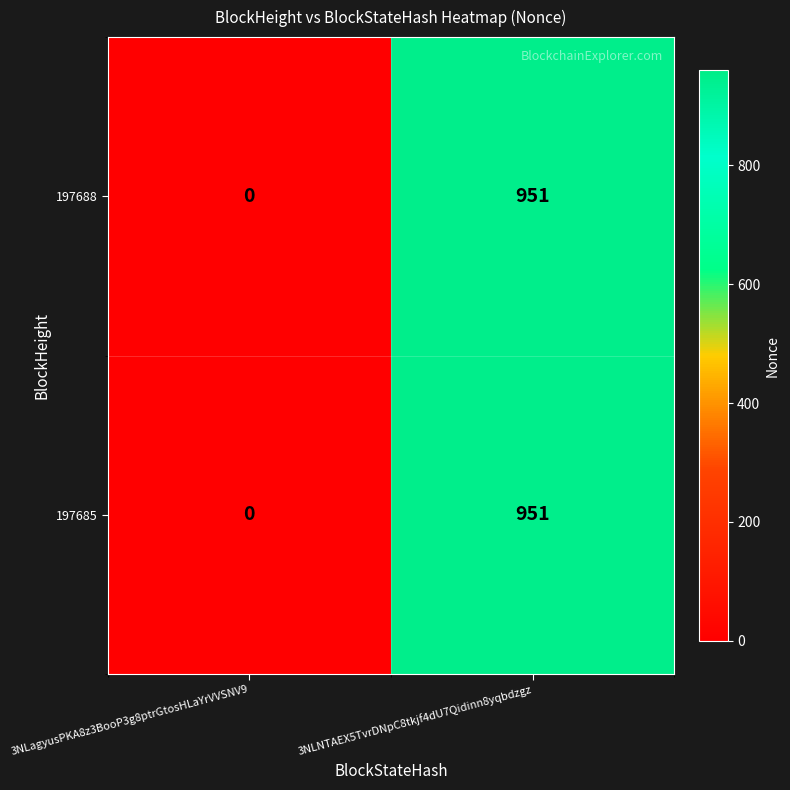

Rank the categories by 197685 value from highest to lowest.

3NLNTAEX5TvrDNpC8tkjf4dU7Qidinn8yqbdzgz, 3NLagyusPKA8z3BooP3g8ptrGtosHLaYrVVSNV9